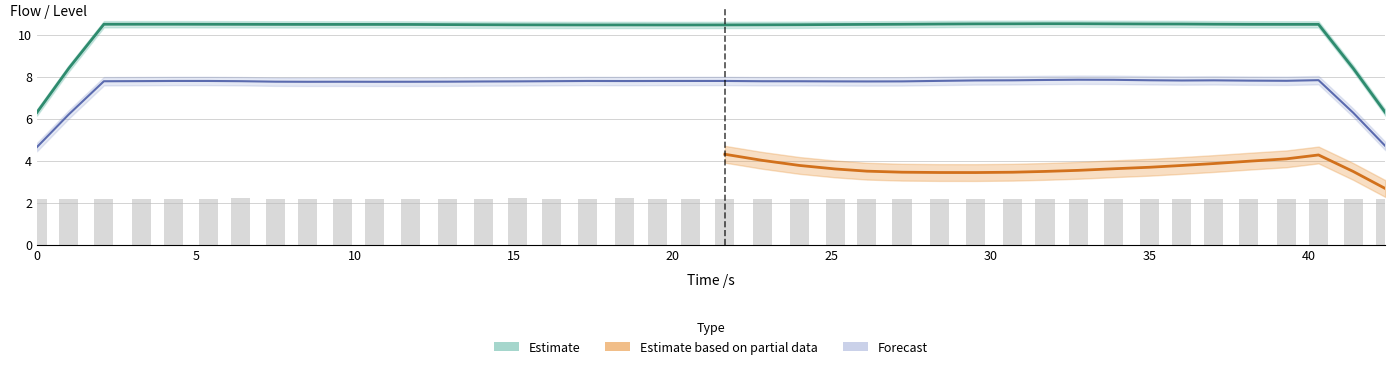

True or false: QSewerUpstream has a value of 3.2 at 32.

False